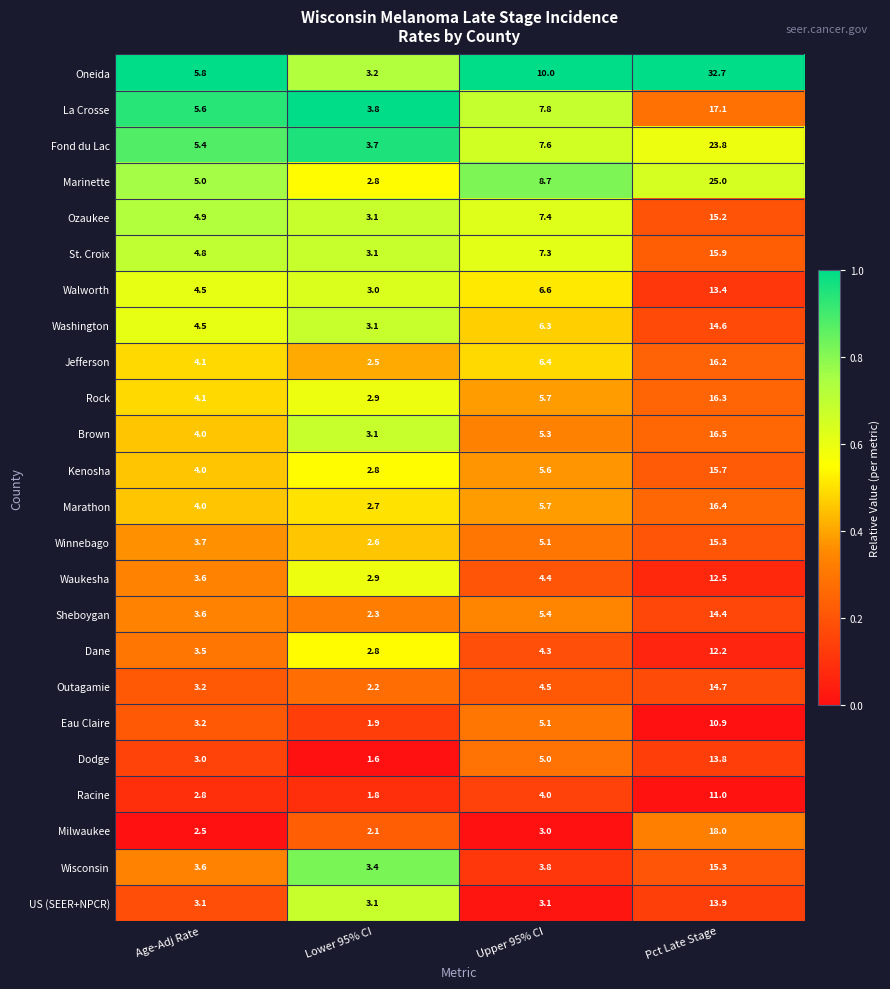

What is the spread (max minus min) of values at Age-Adj Rate?

3.3